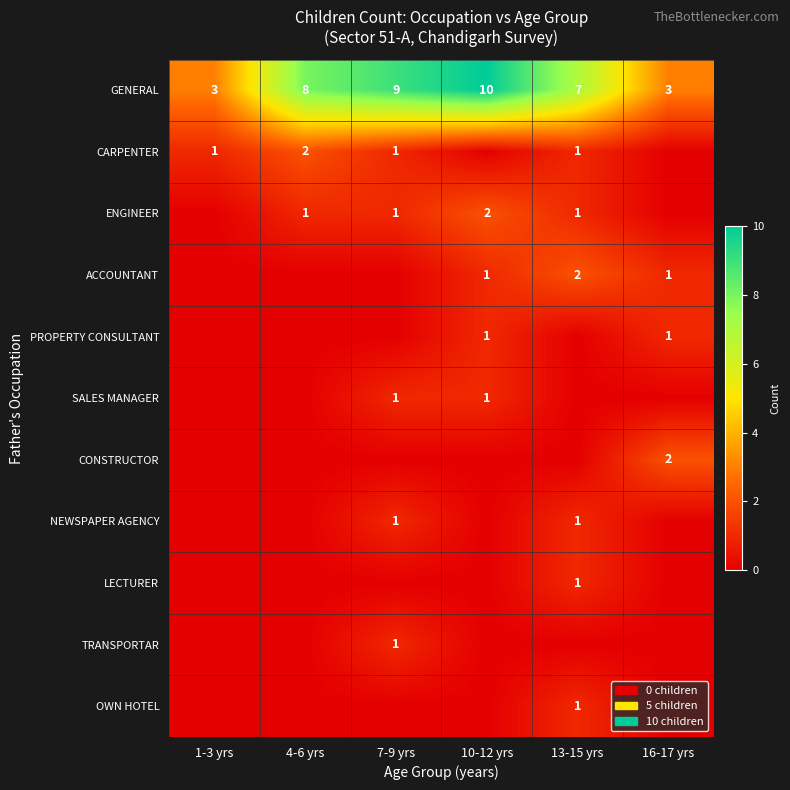

What is the sum of the ENGINEER values at 7-9 yrs and 10-12 yrs?

3